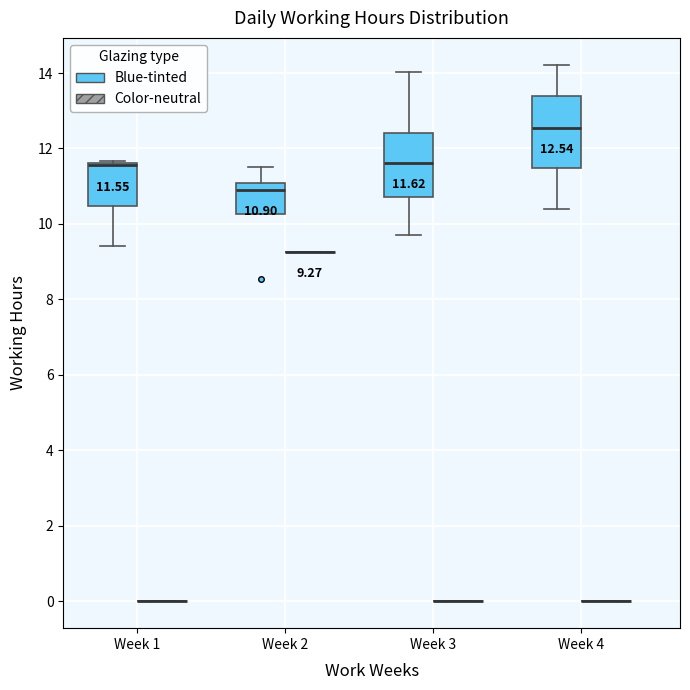

Comparing the boxes themselves (not the whiskers), which one is the tallest?

Week 4 (Blue-tinted)